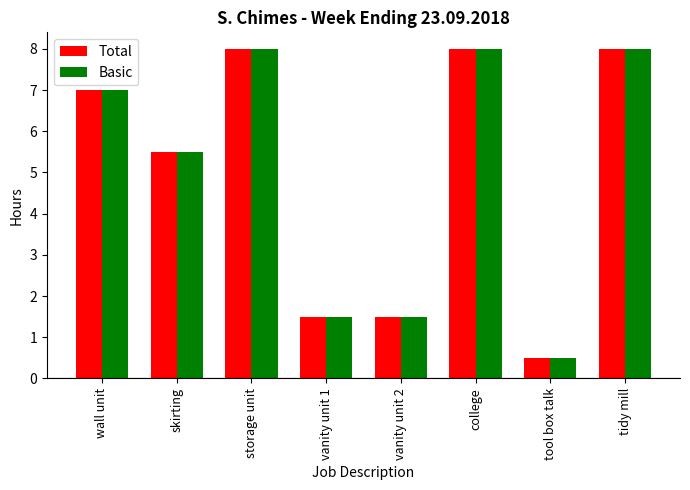

Count the number of data series in this chart.

2